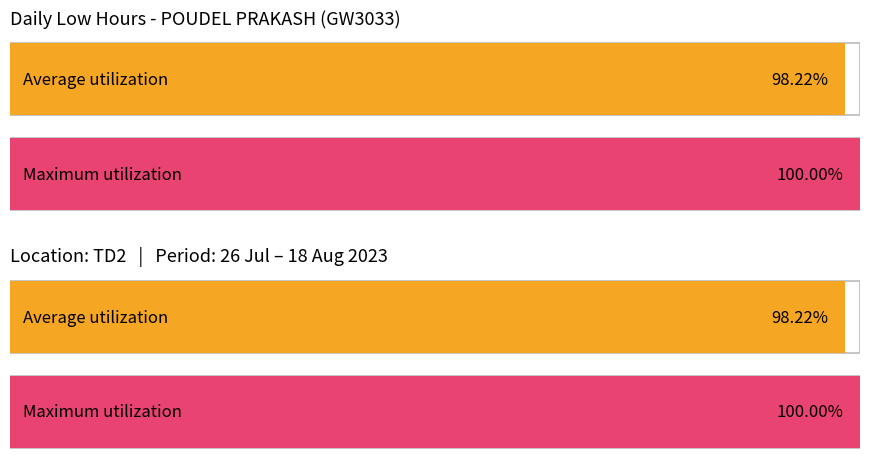

At 18-Fri, list the series in order from smallest to largest.

Average utilization, Maximum utilization